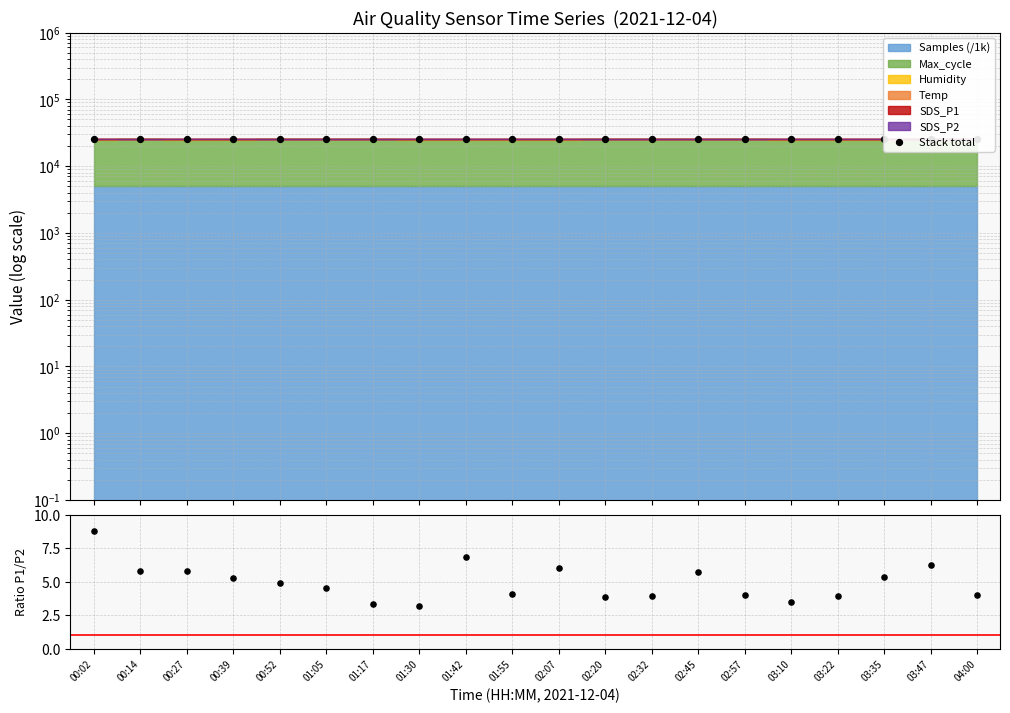

Which series has the largest total across all categories?

Stack total